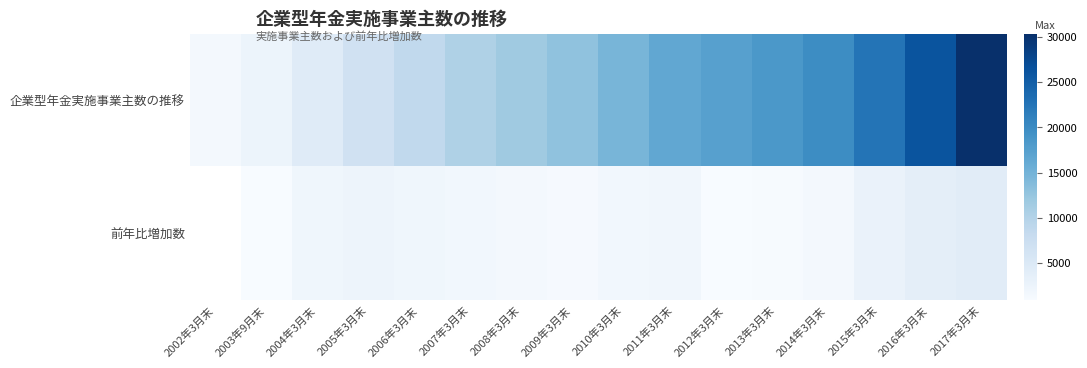

At which label does 企業型年金実施事業主数の推移 first exceed 14628?

2011年3月末